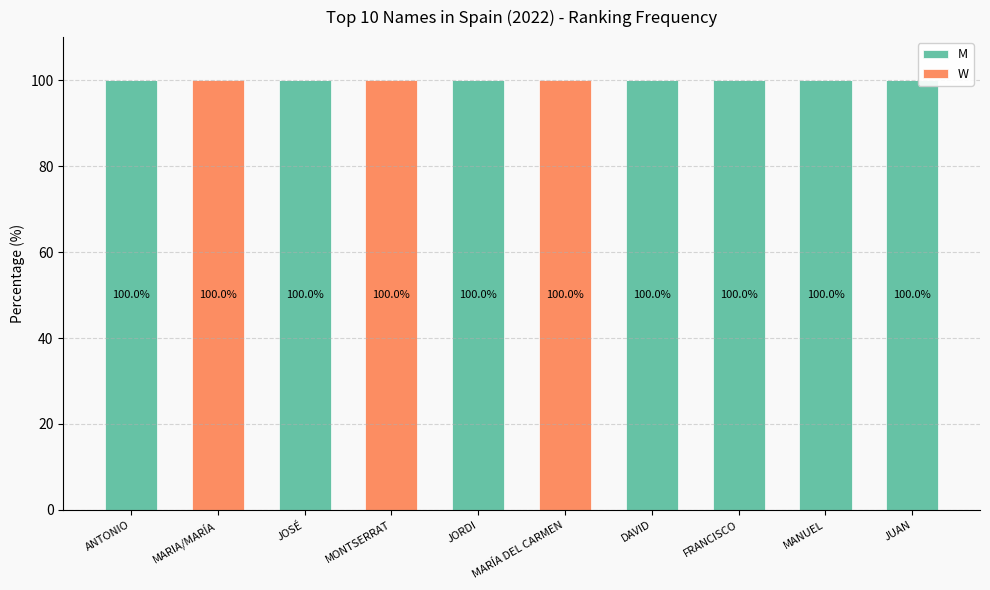

Is it true that M equals 0 at MARÍA DEL CARMEN?

True